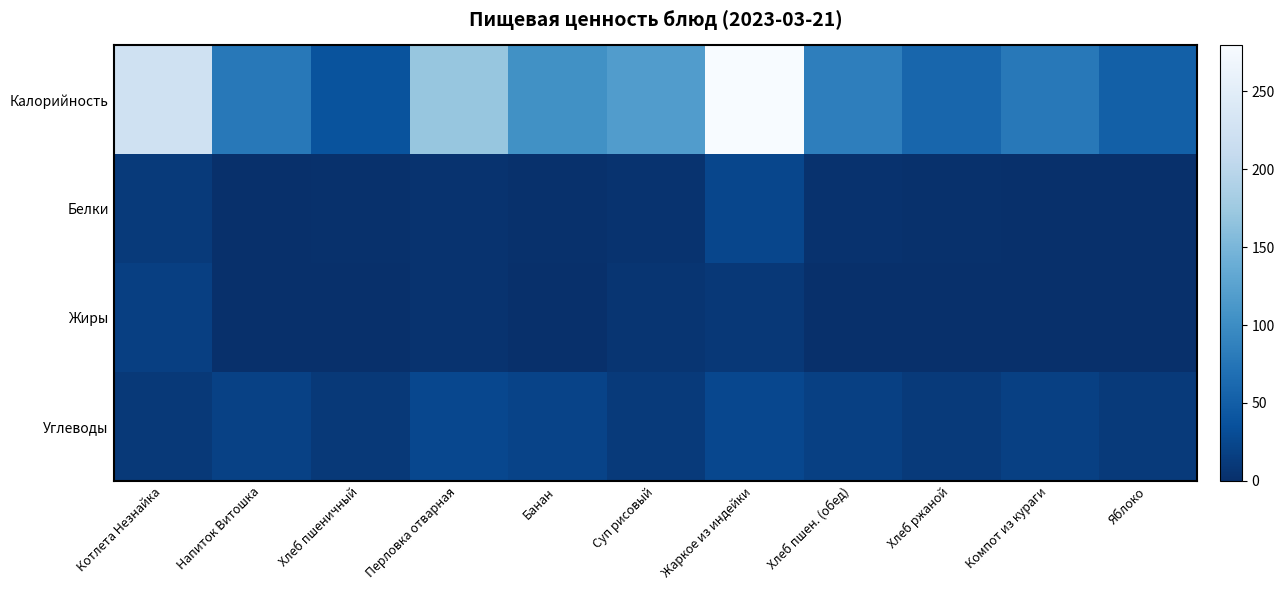

Reading right to left, list all the values displayed in this chart.

Калорийность: Яблоко=51.5	Компот из кураги=77.9	Хлеб ржаной=58.7	Хлеб пшен. (обед)=85.0	Жаркое из индейки=279.4	Суп рисовый=118.2	Банан=104.7	Перловка отварная=169.8	Хлеб пшеничный=38.0	Напиток Витошка=77.6	Котлета Незнайка=223.8
Белки: Яблоко=0.5	Компот из кураги=1.0	Хлеб ржаной=2.0	Хлеб пшен. (обед)=2.6	Жаркое из индейки=24.6	Суп рисовый=4.0	Банан=2.0	Перловка отварная=4.3	Хлеб пшеничный=1.6	Напиток Витошка=0.0	Котлета Незнайка=11.4
Жиры: Яблоко=0.5	Компот из кураги=0.1	Хлеб ржаной=0.4	Хлеб пшен. (обед)=0.3	Жаркое из индейки=8.8	Суп рисовый=5.8	Банан=0.7	Перловка отварная=3.8	Хлеб пшеничный=0.2	Напиток Витошка=0.0	Котлета Незнайка=16.5
Углеводы: Яблоко=11.4	Компот из кураги=18.4	Хлеб ржаной=11.9	Хлеб пшен. (обед)=17.9	Жаркое из индейки=25.4	Суп рисовый=10.9	Банан=21.7	Перловка отварная=25.6	Хлеб пшеничный=10.1	Напиток Витошка=19.4	Котлета Незнайка=10.4